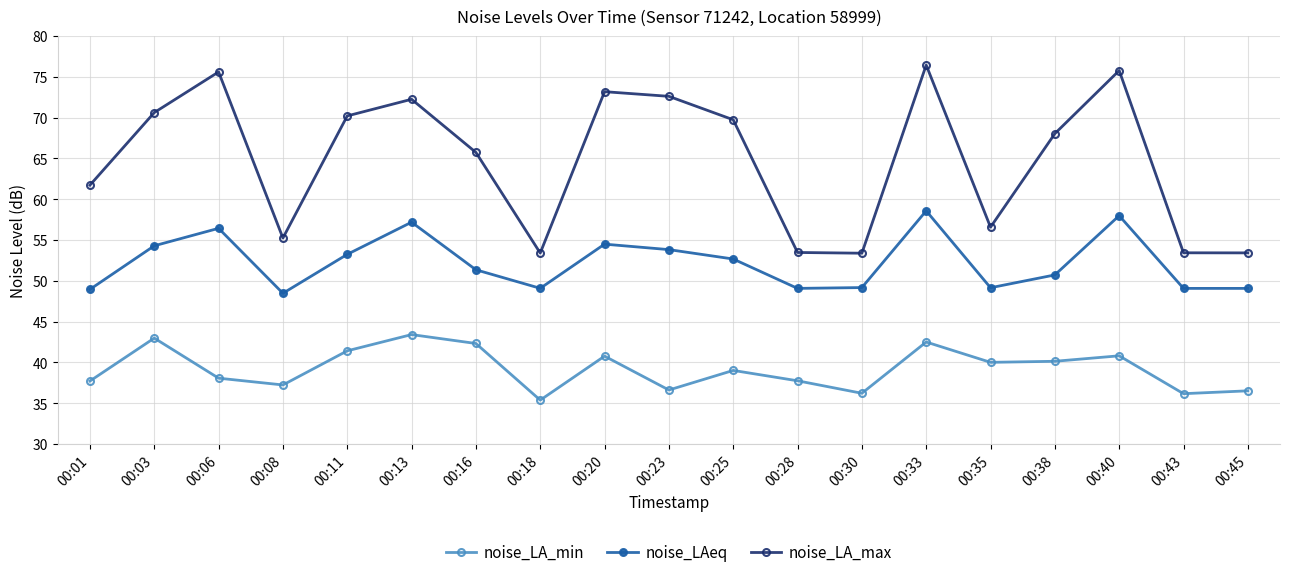

What is the value of the noise_LAeq point at the 12th from the left?

49.1